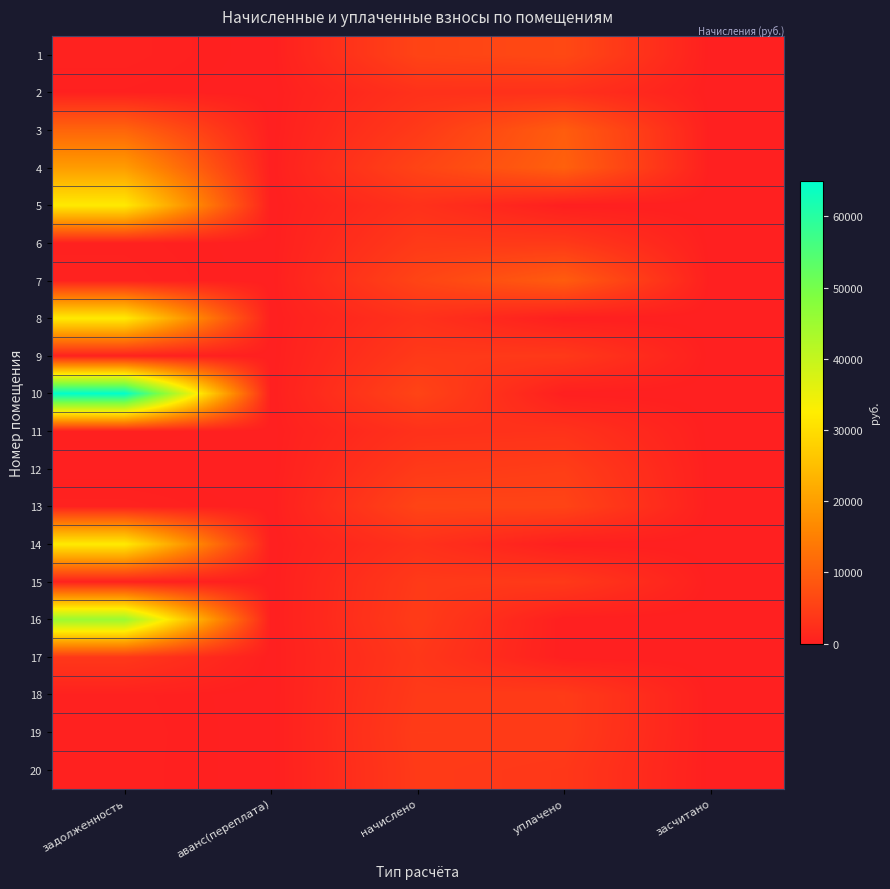

Which has a higher value, начислено or засчитано?

начислено